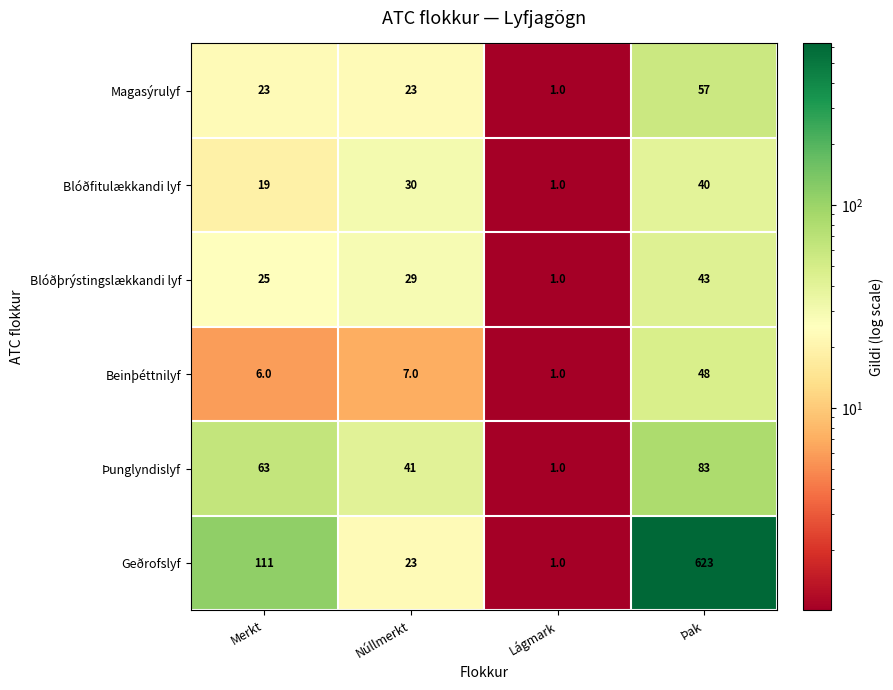

Which series has the largest total across all categories?

Geðrofslyf